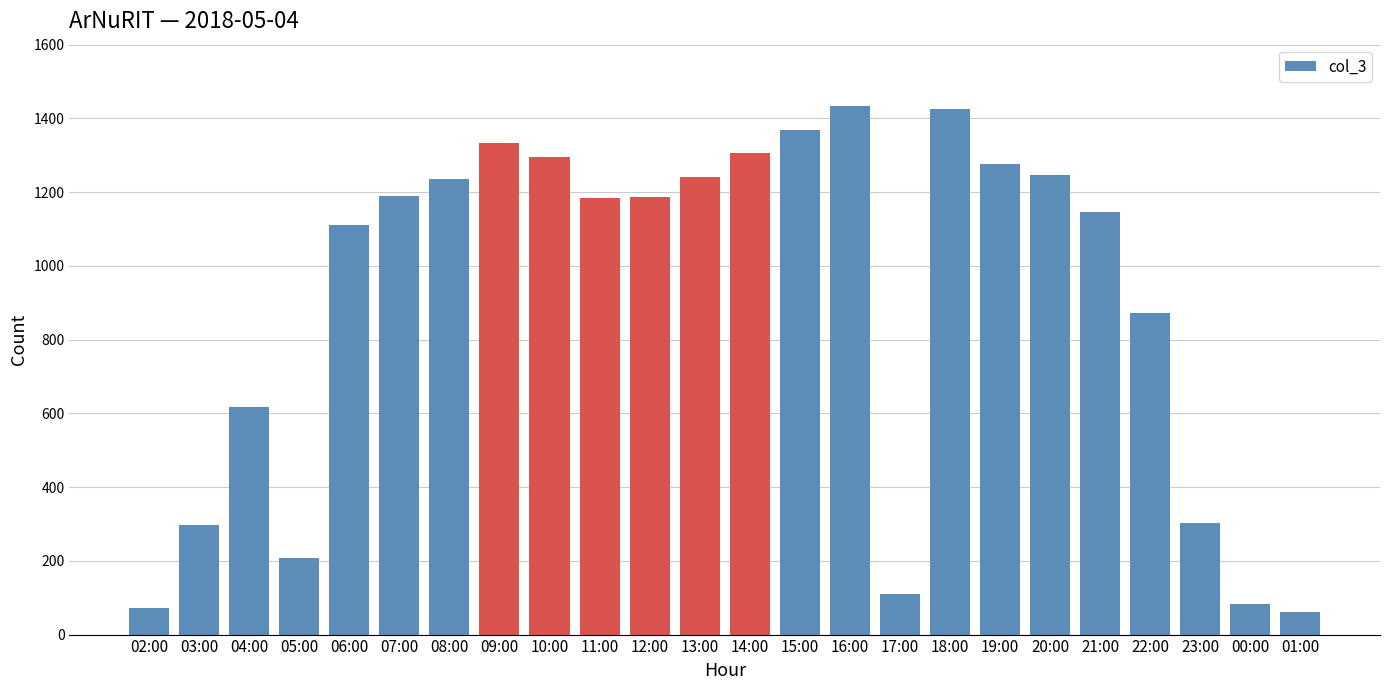

Between 05:00 and 16:00, which is larger?

16:00